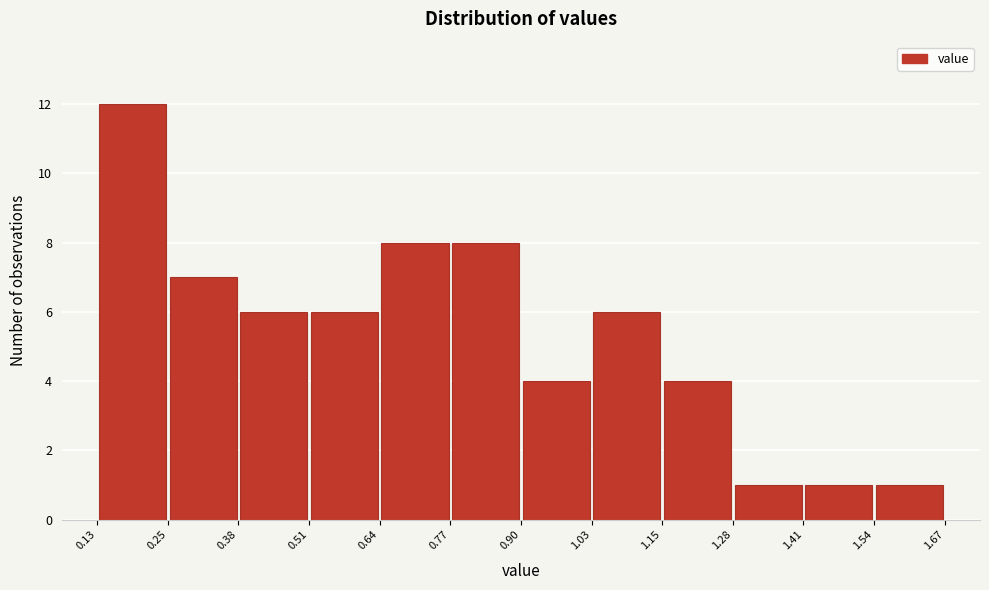

How tall is the bar that spans 1.41 to 1.54 on the x-axis? The values are not printed on the chart, so give them approximately, as read against the axis.

1